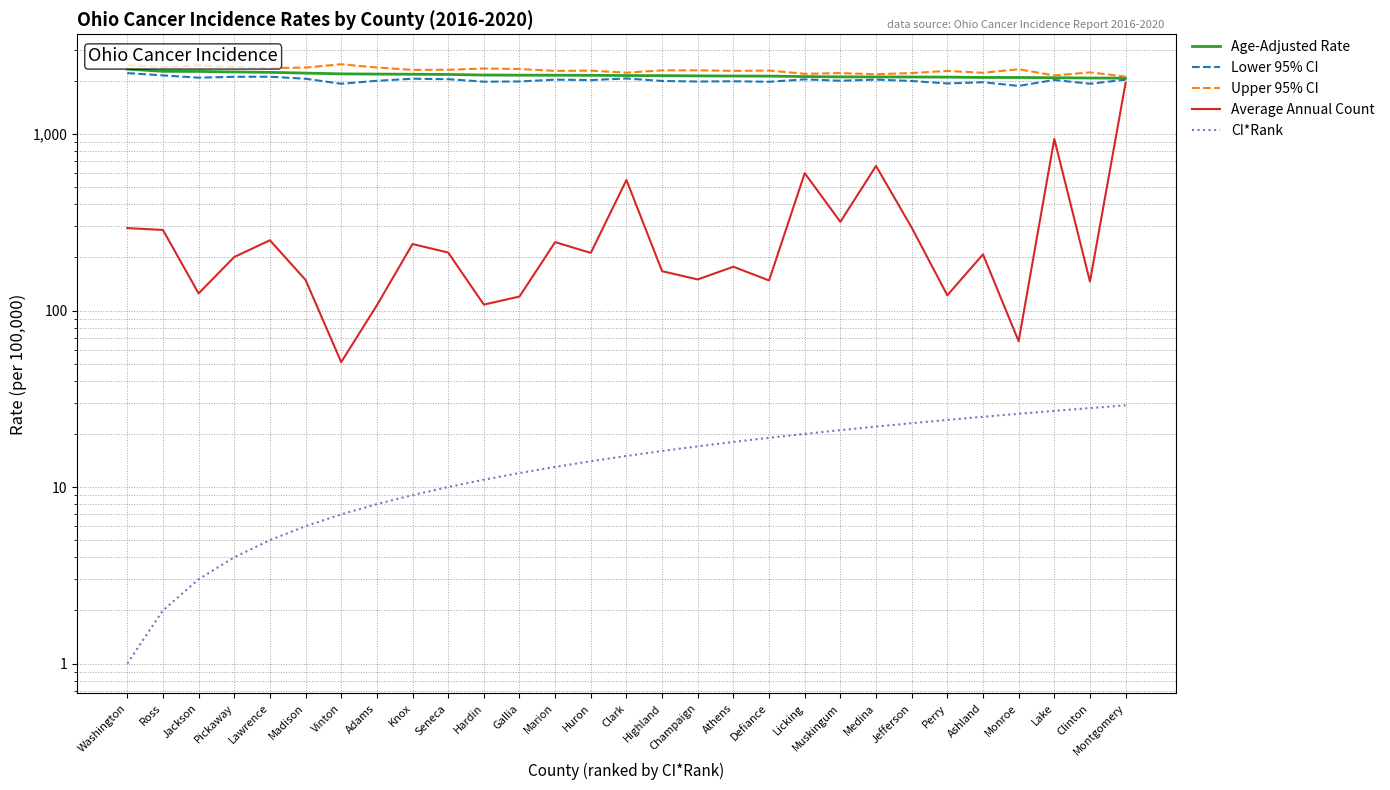

What is the total value across all series at Pickaway?

6952.3